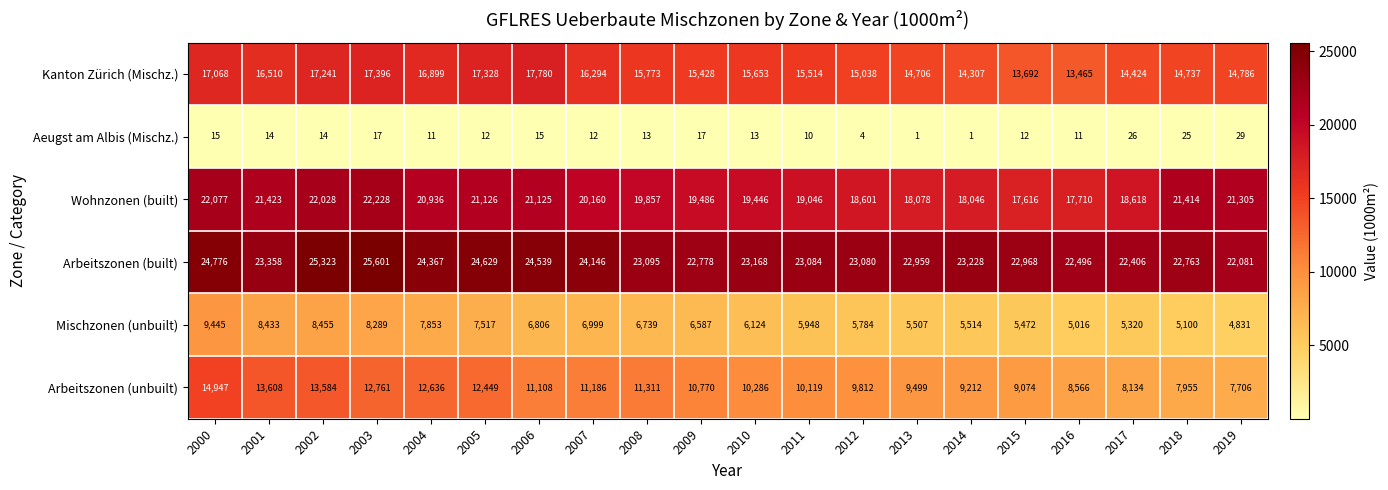

Which category has the lowest value in the Arbeitszonen (built) series?

2019